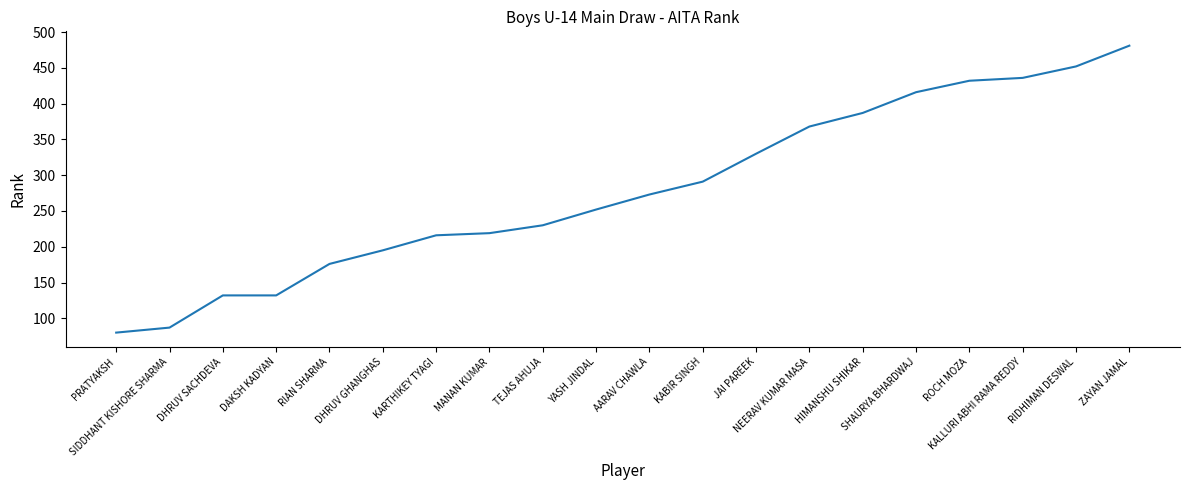

True or false: there are more than 2 points higher than both neighbors.

False